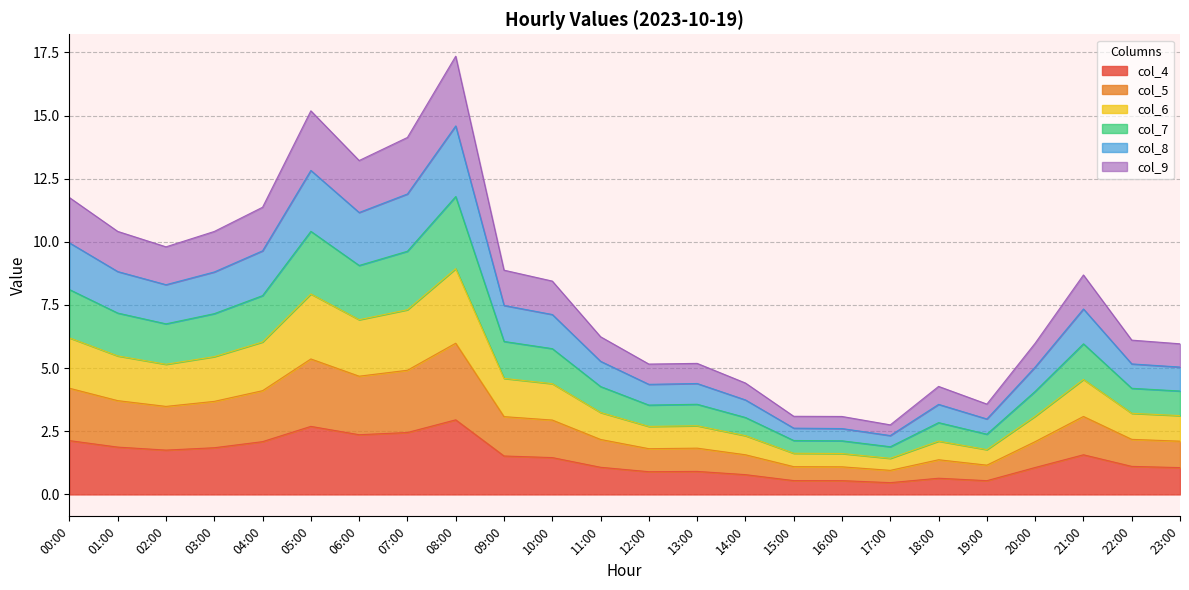

Does the chart display data point markers on the line(s)?

No